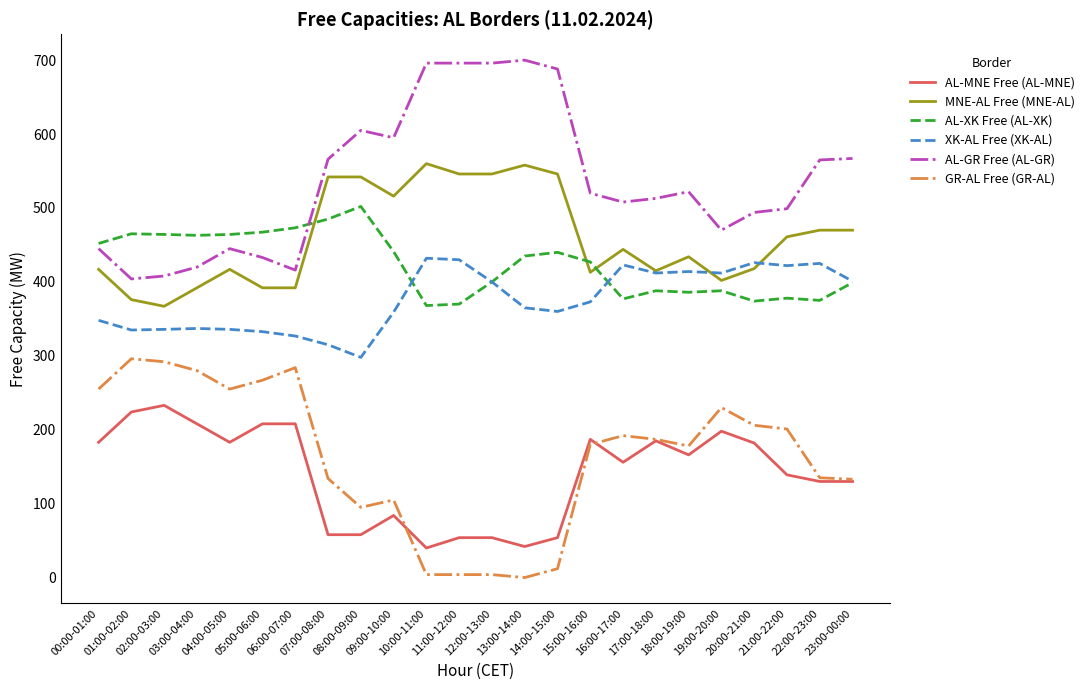

Rank the series by their maximum value, from lowest to highest.

AL-MNE Free (AL-MNE), GR-AL Free (GR-AL), XK-AL Free (XK-AL), AL-XK Free (AL-XK), MNE-AL Free (MNE-AL), AL-GR Free (AL-GR)